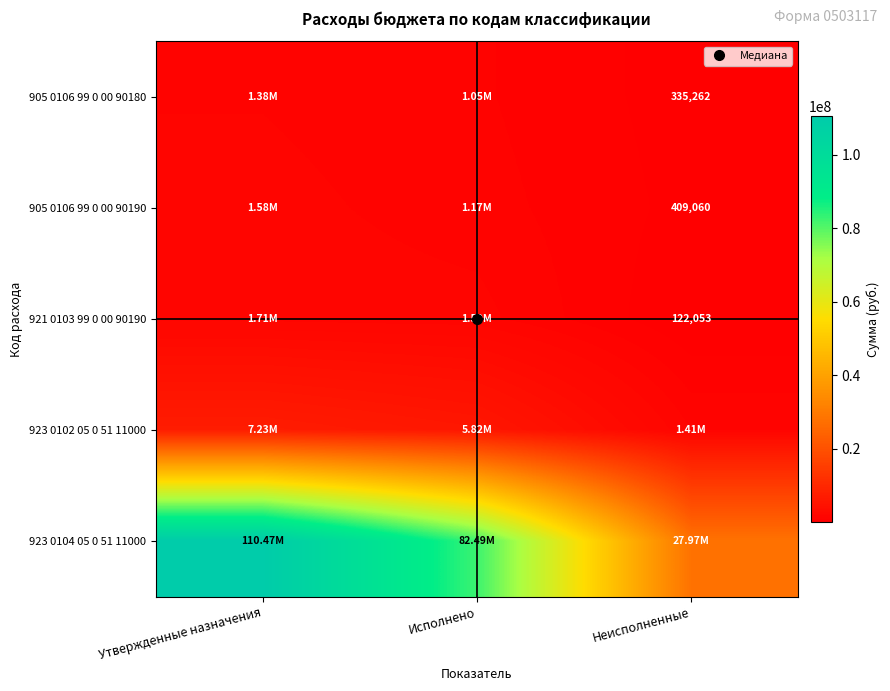

Between Исполнено and Неисполненные, which series saw the biggest shift?

923 0104 05 0 51 11000